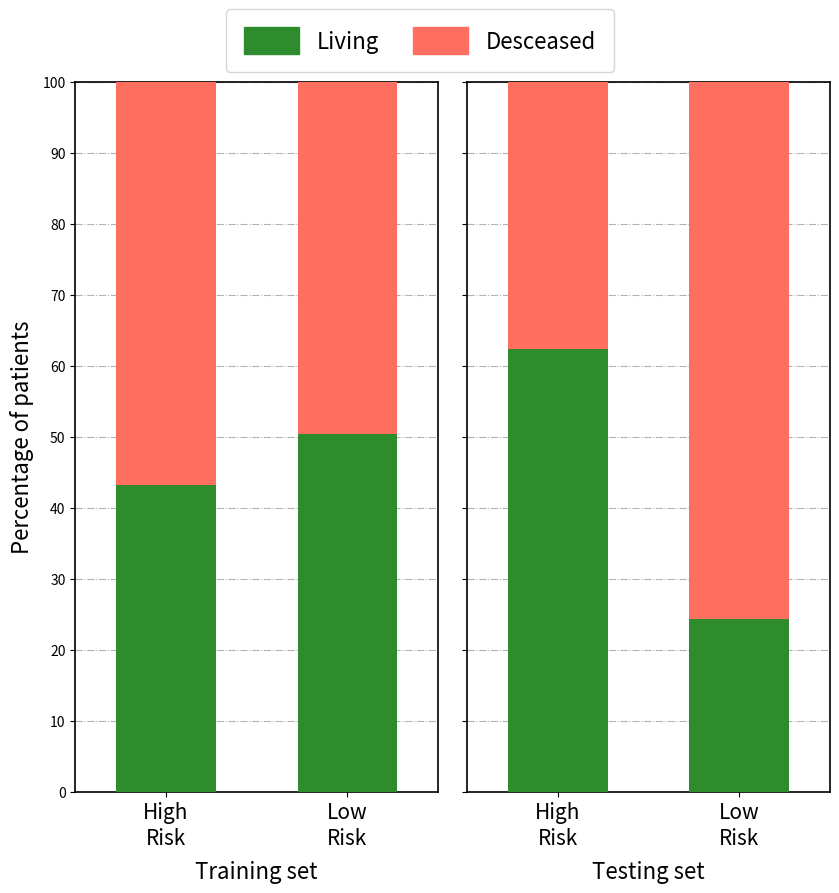

Which category has the lowest value in the Desceased series?

High
Risk